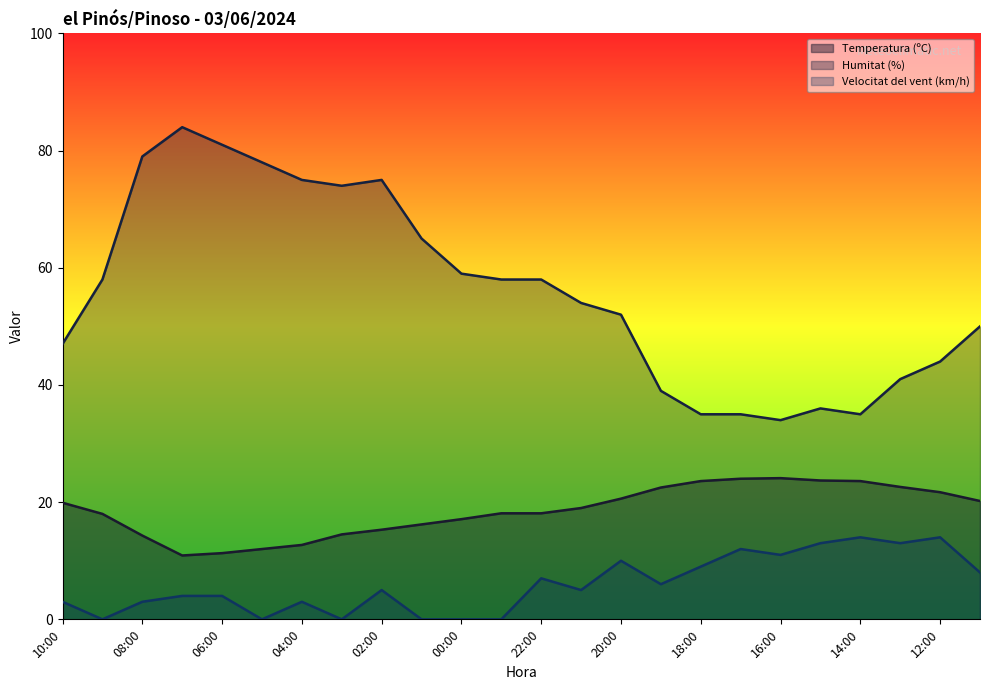

Reading left to right, list all the values displayed in this chart.

Temperatura (ºC): 10:00=19.9	09:00=18.0	08:00=14.3	07:00=10.9	06:00=11.3	05:00=12.0	04:00=12.7	03:00=14.5	02:00=15.3	01:00=16.2	00:00=17.1	23:00=18.1	22:00=18.1	21:00=19.0	20:00=20.6	19:00=22.5	18:00=23.6	17:00=24.0	16:00=24.1	15:00=23.7	14:00=23.6	13:00=22.6	12:00=21.7	11:00=20.2
Humitat (%): 10:00=47.0	09:00=58.0	08:00=79.0	07:00=84.0	06:00=81.0	05:00=78.0	04:00=75.0	03:00=74.0	02:00=75.0	01:00=65.0	00:00=59.0	23:00=58.0	22:00=58.0	21:00=54.0	20:00=52.0	19:00=39.0	18:00=35.0	17:00=35.0	16:00=34.0	15:00=36.0	14:00=35.0	13:00=41.0	12:00=44.0	11:00=50.0
Velocitat del vent (km/h): 10:00=3.0	09:00=0.0	08:00=3.0	07:00=4.0	06:00=4.0	05:00=0.0	04:00=3.0	03:00=0.0	02:00=5.0	01:00=0.0	00:00=0.0	23:00=0.0	22:00=7.0	21:00=5.0	20:00=10.0	19:00=6.0	18:00=9.0	17:00=12.0	16:00=11.0	15:00=13.0	14:00=14.0	13:00=13.0	12:00=14.0	11:00=8.0